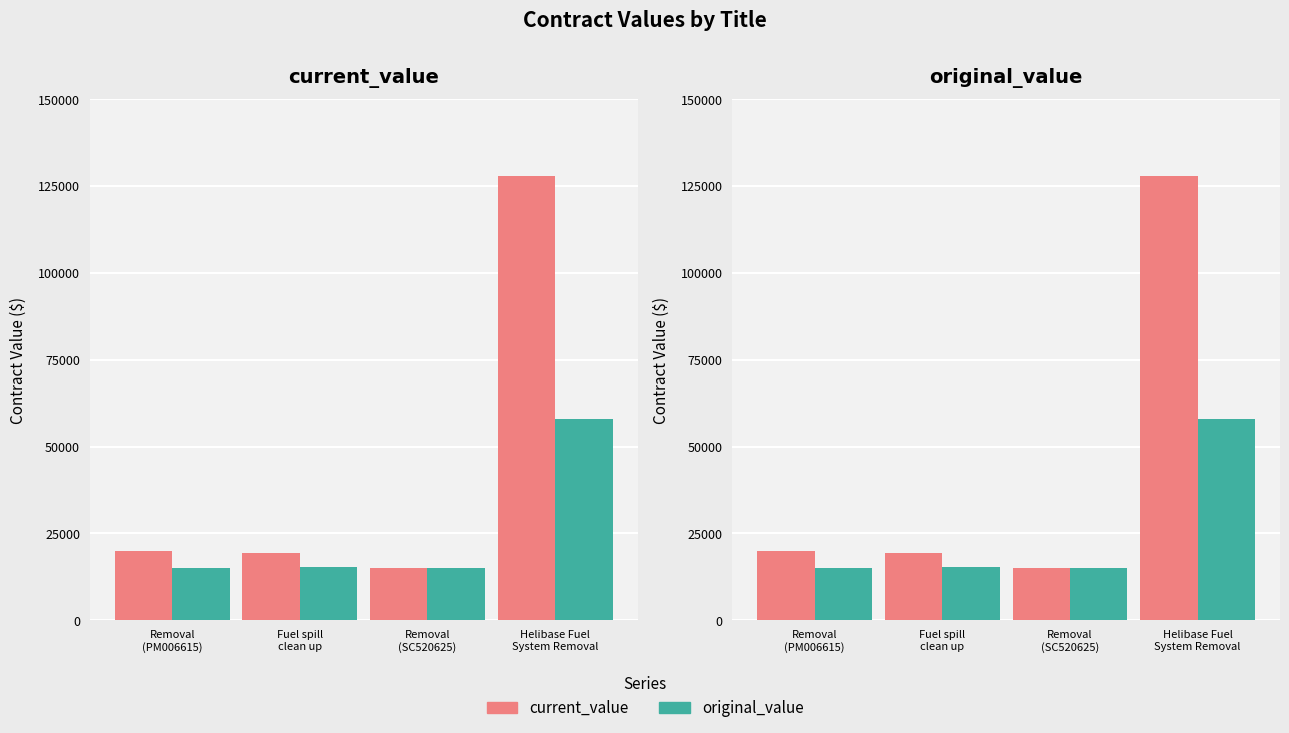

What is the average value of the current_value series?

45577.9